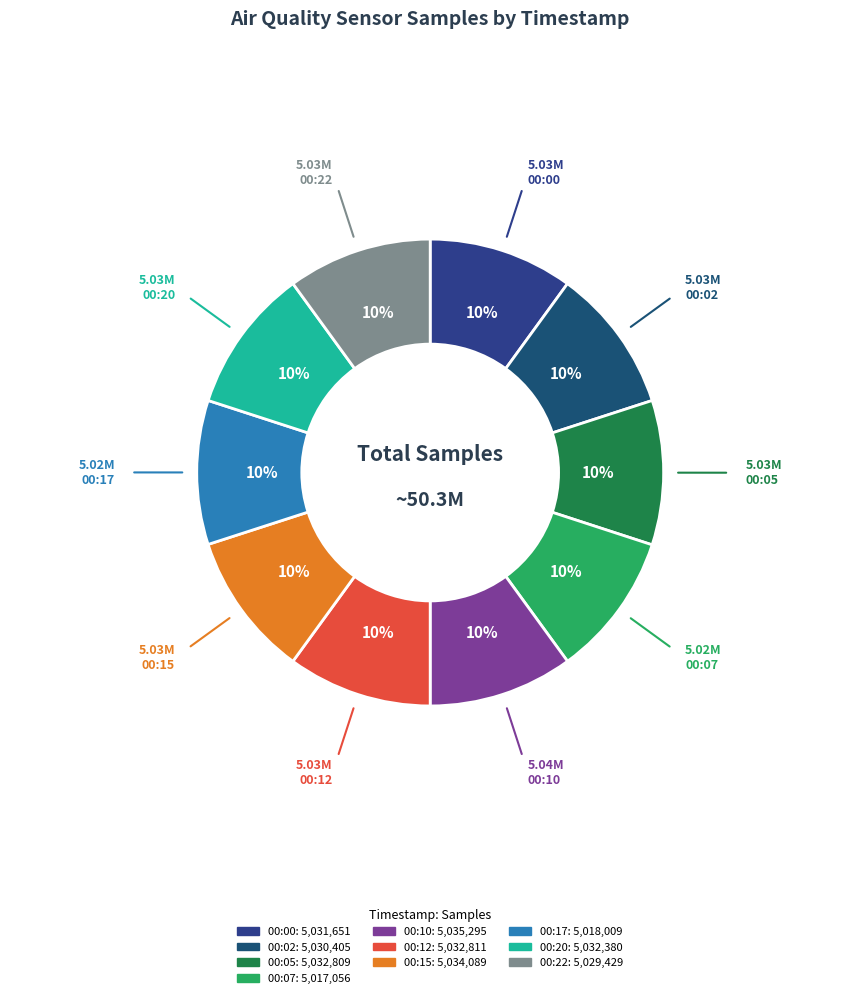

Combined, what portion of the pie is 00:22 and 00:20?

20.0%